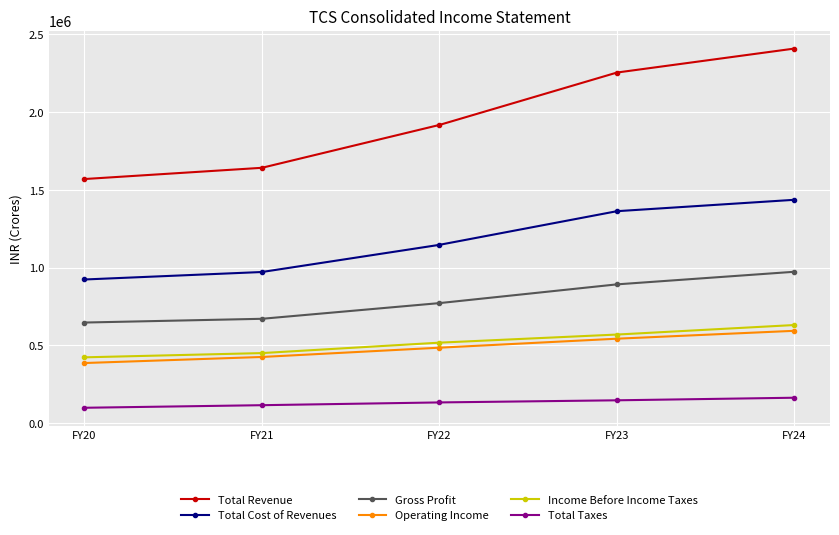

True or false: Income Before Income Taxes and Total Taxes intersect in this chart.

False